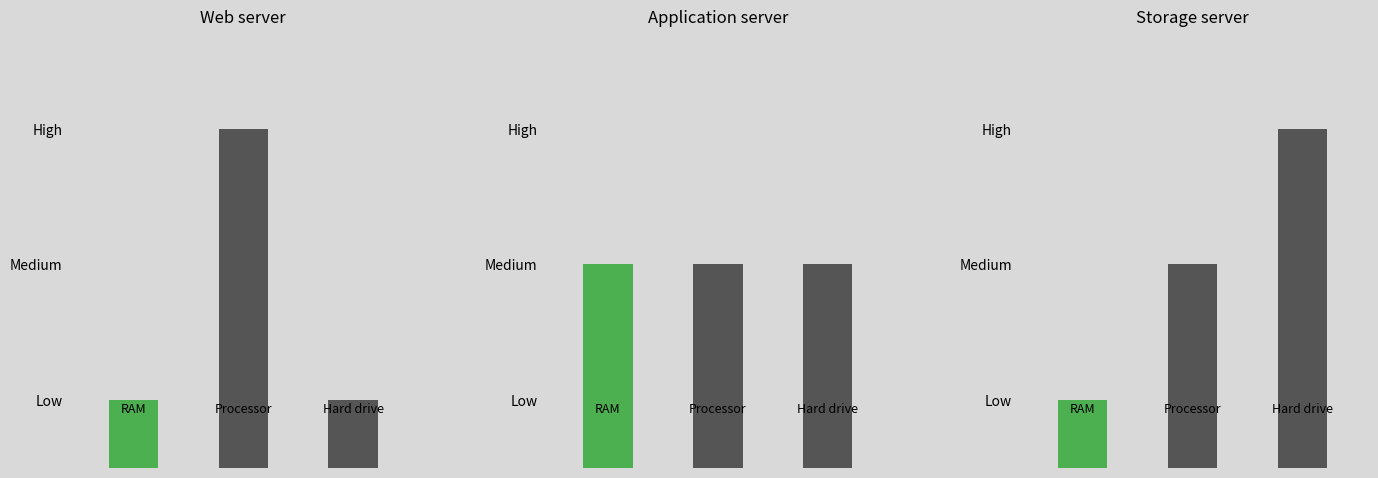

Which series has the largest total across all categories?

Processor